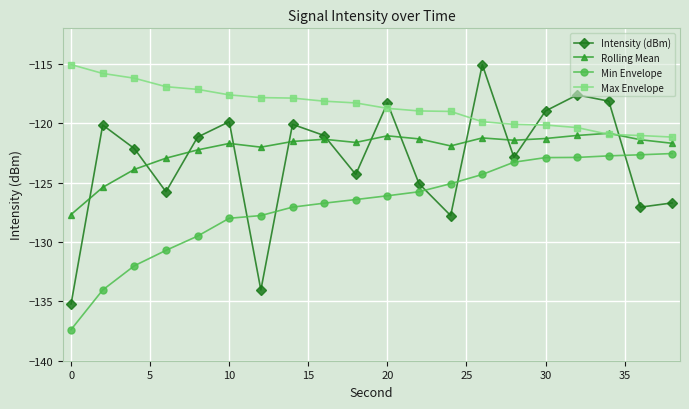

True or false: Max Envelope and Min Envelope intersect in this chart.

False